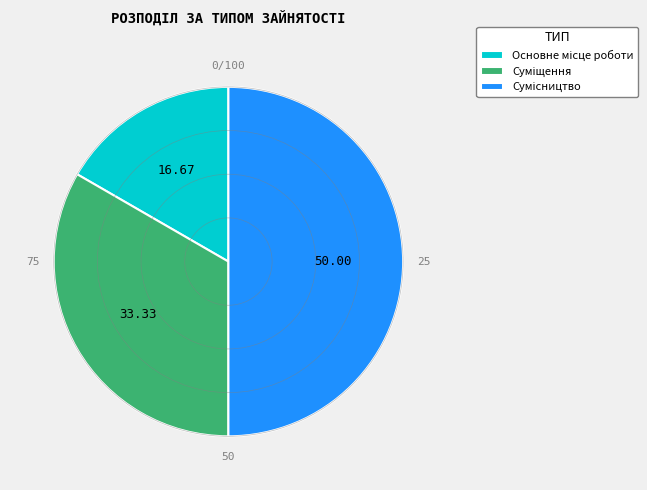

To the nearest percent, what portion does Основне місце роботи represent?

17%